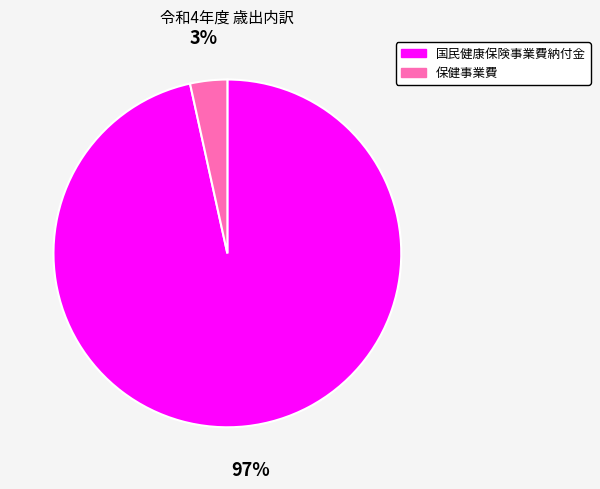

To the nearest percent, what is the combined percentage of 保健事業費 and 国民健康保険事業費納付金?

100%